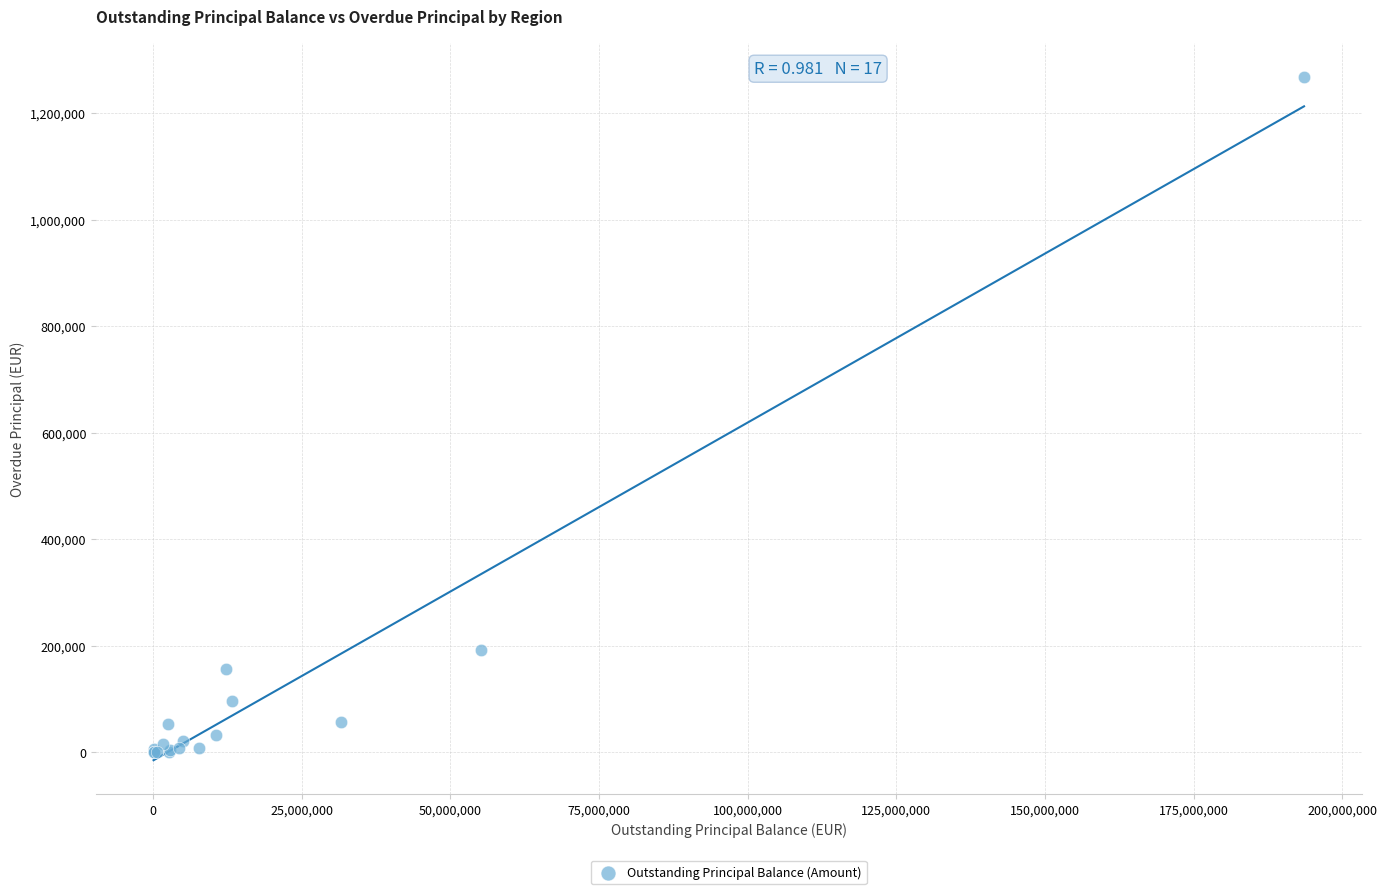

What Y value in the scatter plot is closest to 633870?

191803.8